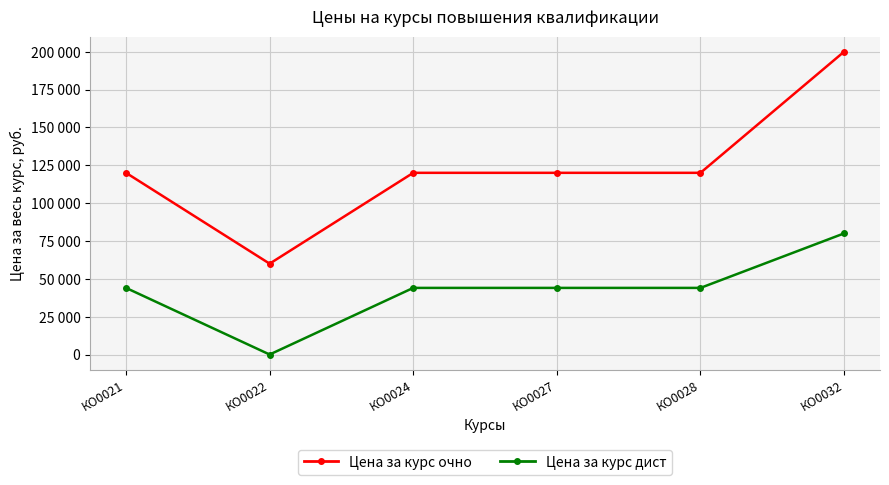

Is the value of Цена за курс дист at КО0032 greater than the value of Цена за курс очно at КО0028?

No